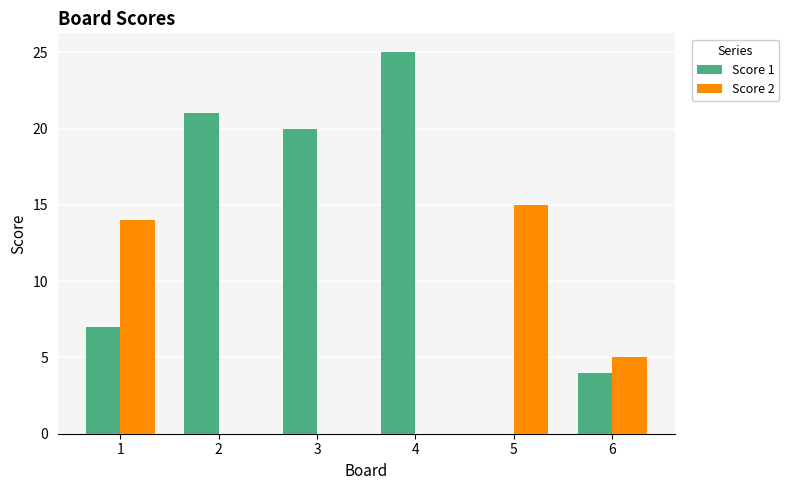

Is it true that Score 2 equals 5 at 2?

False